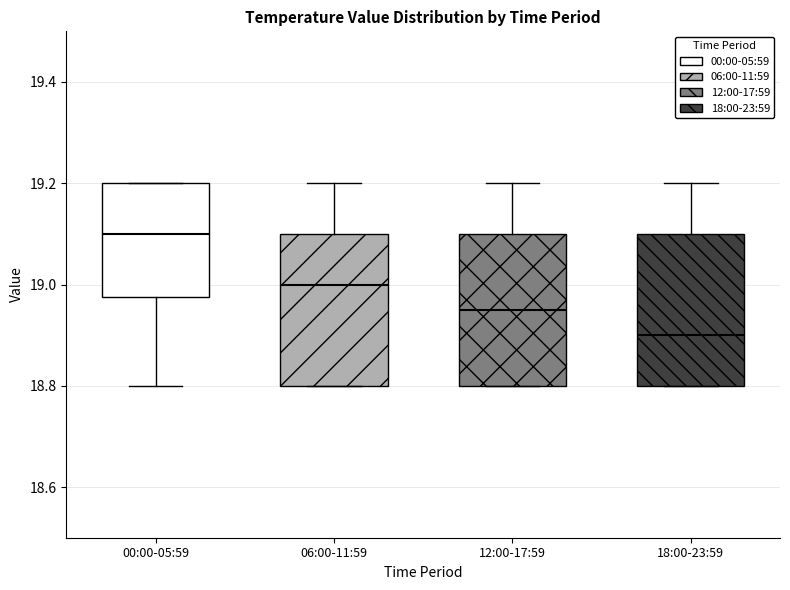

Where does the upper whisker of the box for 12:00-17:59 end on the y-axis? The values are not printed on the chart, so give them approximately, as read against the axis.

19.20